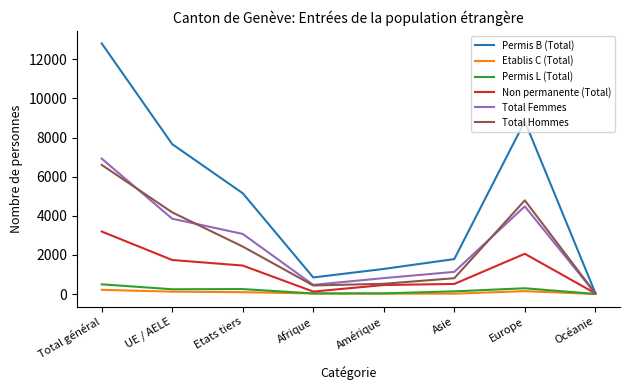

What is the sum of all Non permanente (Total) values?

9580